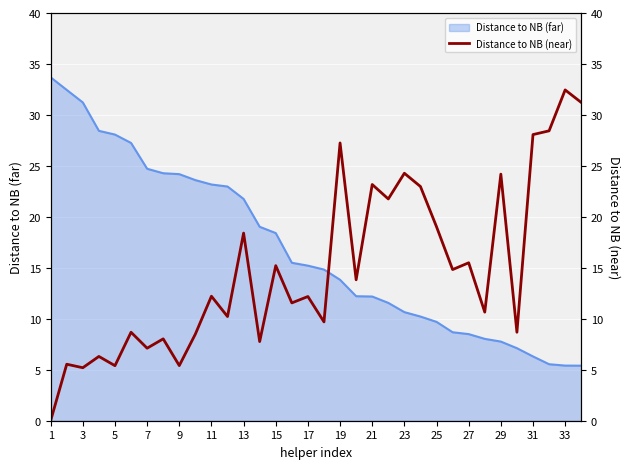

The Distance to NB (far) series shows 23.2 at 11. True or false?

True